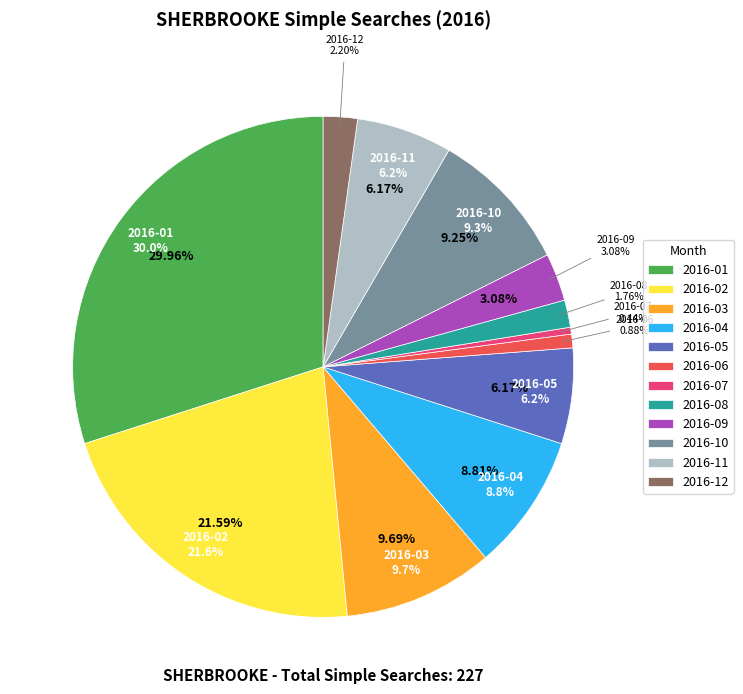

Which has a higher value, 2016-10 or 2016-11?

2016-10